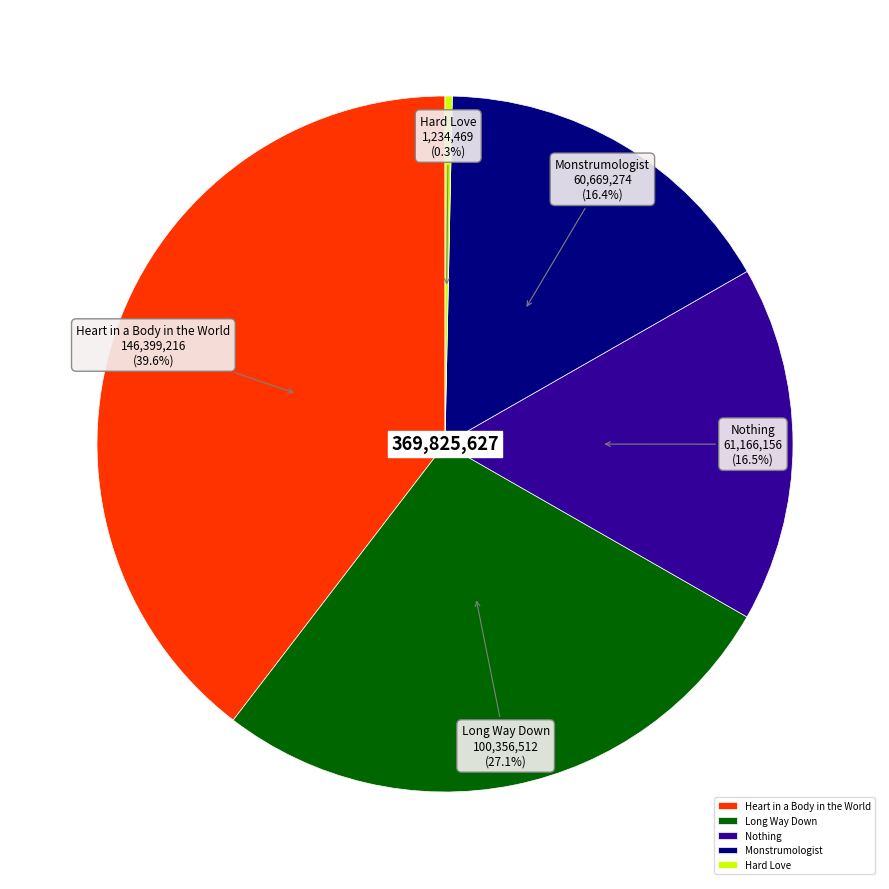

To the nearest percent, what is the difference between the largest and smallest slice percentages?

39%